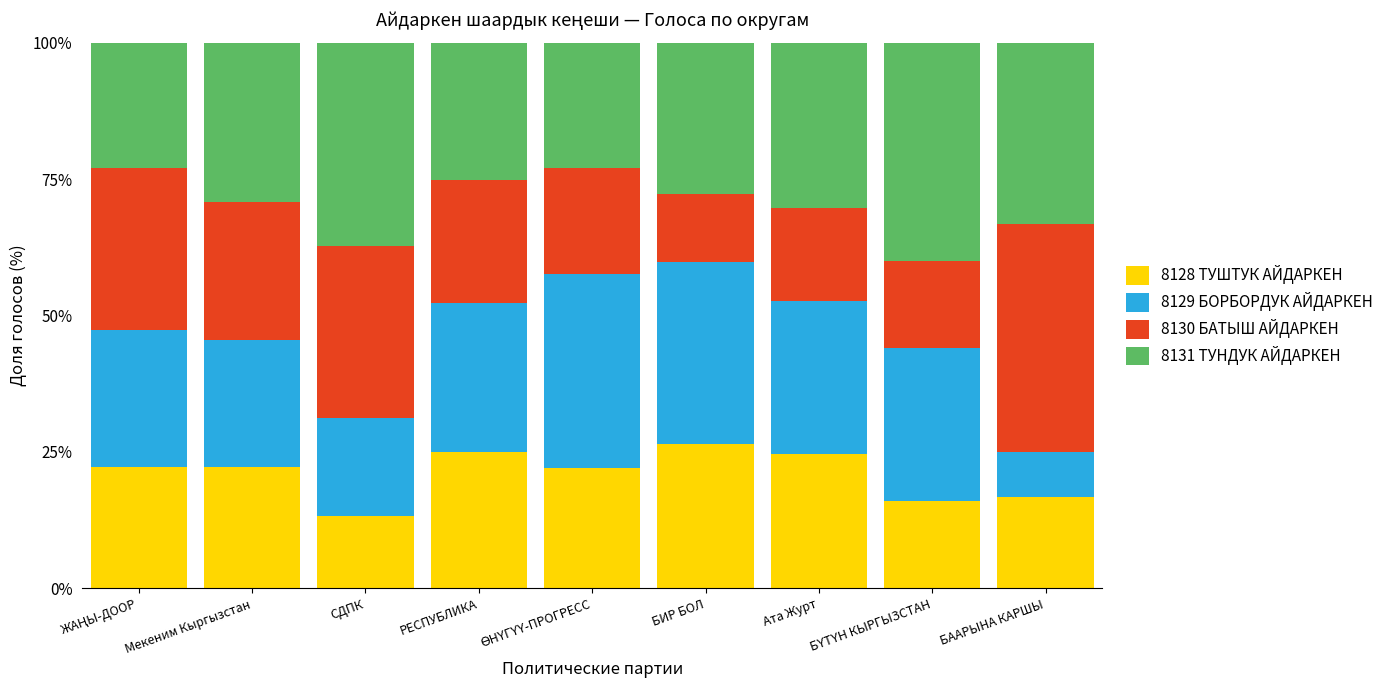

How many bars are there in total?

9